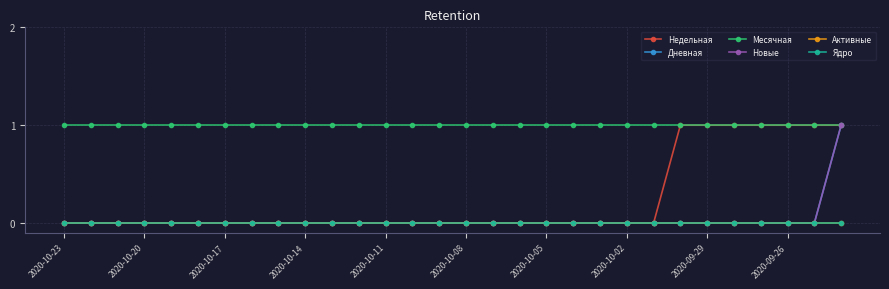

Which category has the lowest value across all series?

2020-10-23